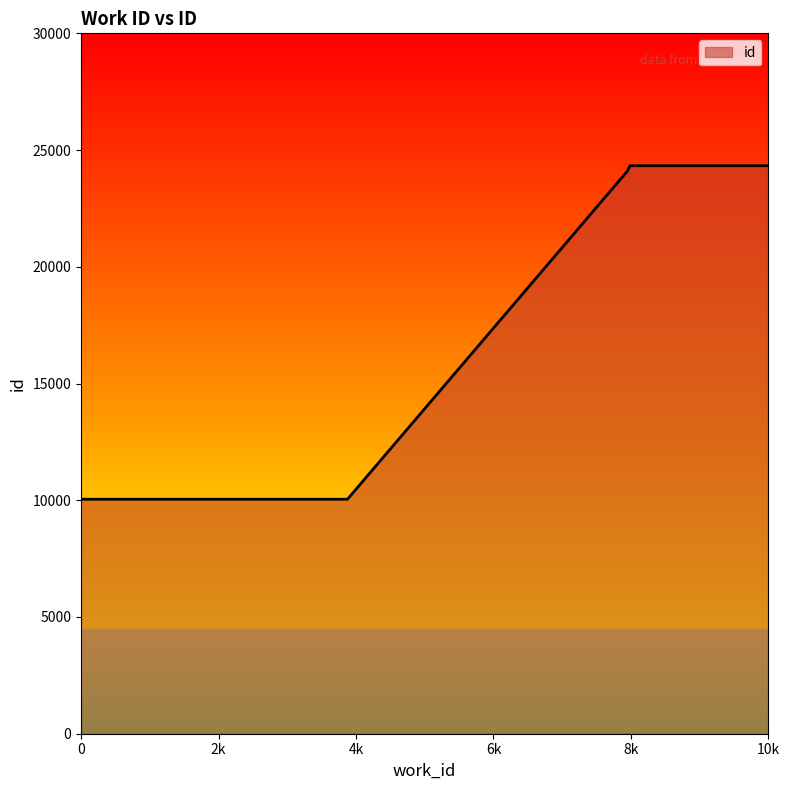

True or false: the data has more than 1 interior local peaks.

False